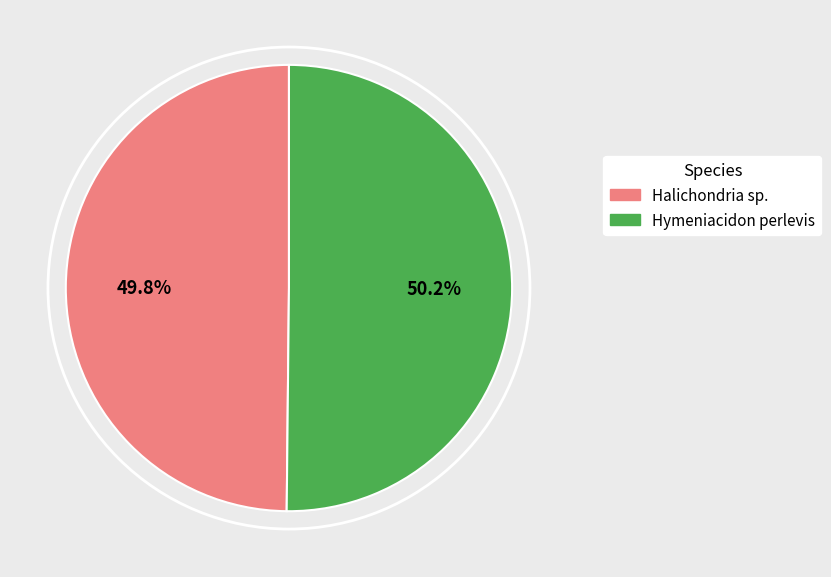

Is it true that Halichondria sp. is 50% of the pie?

True